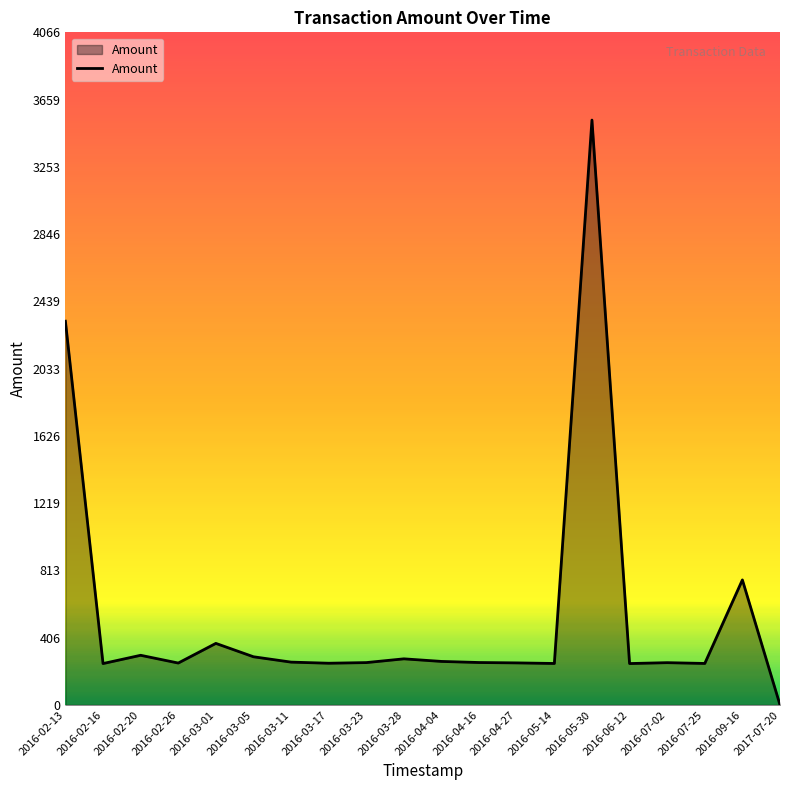

Is it true that the value at 2016-05-14 is 425.5?

False